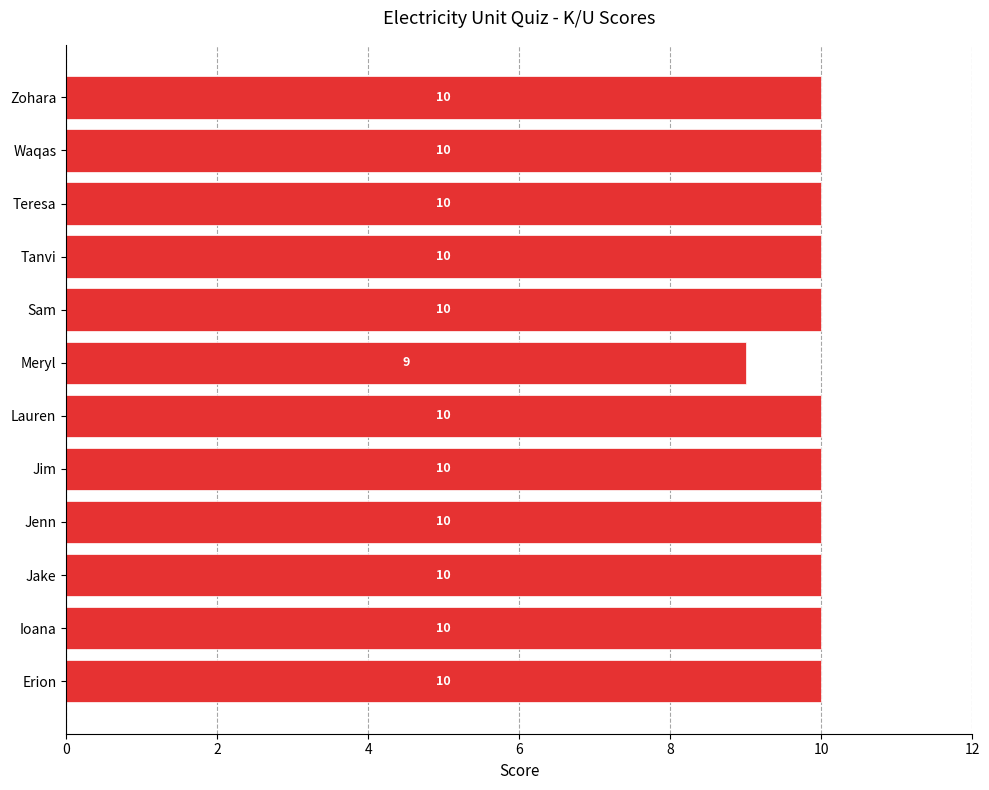

What is the sum of all values?

119